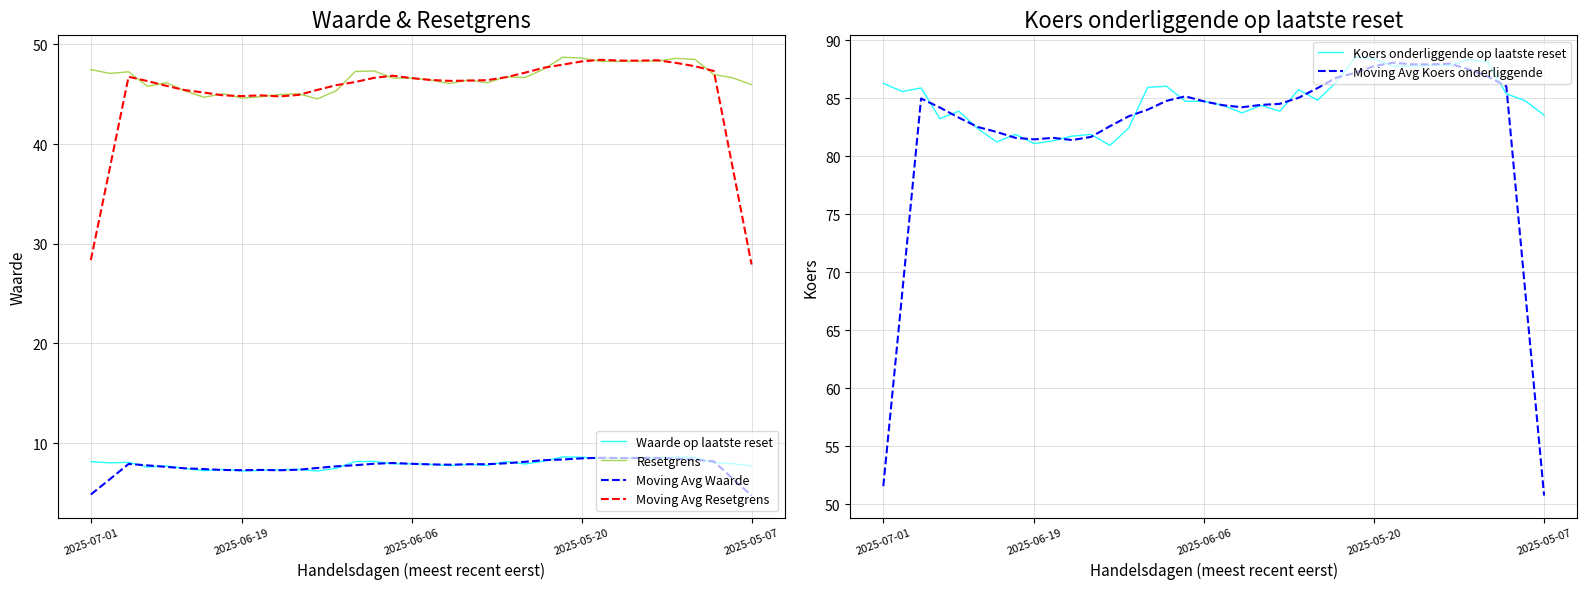

Reading left to right, transcribe all the data shown in this chart.

Waarde op laatste reset: 8.2	8.0	8.1	7.6	7.7	7.5	7.2	7.4	7.2	7.3	7.3	7.4	7.2	7.5	8.2	8.2	7.9	7.9	7.9	7.8	7.9	7.8	8.2	7.9	8.2	8.6	8.6	8.5	8.5	8.5	8.5	8.6	8.6	8.1	7.9	7.7
Resetgrens: 47.5	47.1	47.2	45.8	46.1	45.3	44.7	45.0	44.6	44.7	45.0	45.0	44.5	45.3	47.3	47.3	46.6	46.6	46.4	46.1	46.4	46.1	46.7	46.7	47.5	48.7	48.6	48.3	48.3	48.3	48.3	48.6	48.5	47.0	46.6	46.0
Moving Avg Waarde: 4.9	6.4	7.9	7.8	7.6	7.5	7.4	7.3	7.3	7.3	7.3	7.3	7.5	7.7	7.8	7.9	8.0	7.9	7.9	7.8	7.9	7.9	8.0	8.1	8.3	8.4	8.5	8.5	8.5	8.5	8.5	8.4	8.3	8.2	6.5	4.7
Moving Avg Resetgrens: 28.4	37.5	46.7	46.3	45.8	45.4	45.2	44.9	44.8	44.9	44.8	44.9	45.4	45.9	46.2	46.6	46.8	46.6	46.4	46.3	46.4	46.4	46.7	47.2	47.7	48.0	48.3	48.4	48.4	48.4	48.4	48.1	47.8	47.3	37.6	27.9
Koers onderliggende op laatste reset: 86.3	85.6	85.9	83.2	83.9	82.4	81.2	81.9	81.1	81.3	81.8	81.9	81.0	82.5	86.0	86.0	84.8	84.8	84.4	83.8	84.4	83.9	85.8	84.8	86.4	88.5	88.4	87.8	87.8	87.8	87.8	88.3	88.2	85.4	84.8	83.5
Moving Avg Koers onderliggende: 51.6	68.2	85.0	84.2	83.3	82.5	82.1	81.6	81.5	81.6	81.4	81.7	82.6	83.5	84.0	84.8	85.2	84.7	84.4	84.2	84.4	84.5	85.1	85.9	86.8	87.2	87.8	88.1	87.9	87.9	88.0	87.5	86.9	86.1	68.4	50.8